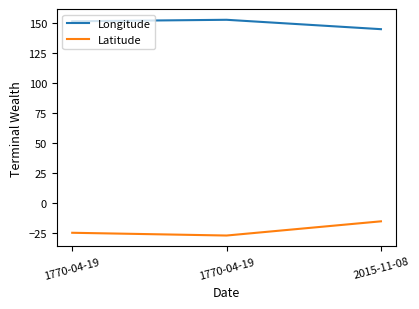

Rank the series by their maximum value, from highest to lowest.

Longitude, Latitude